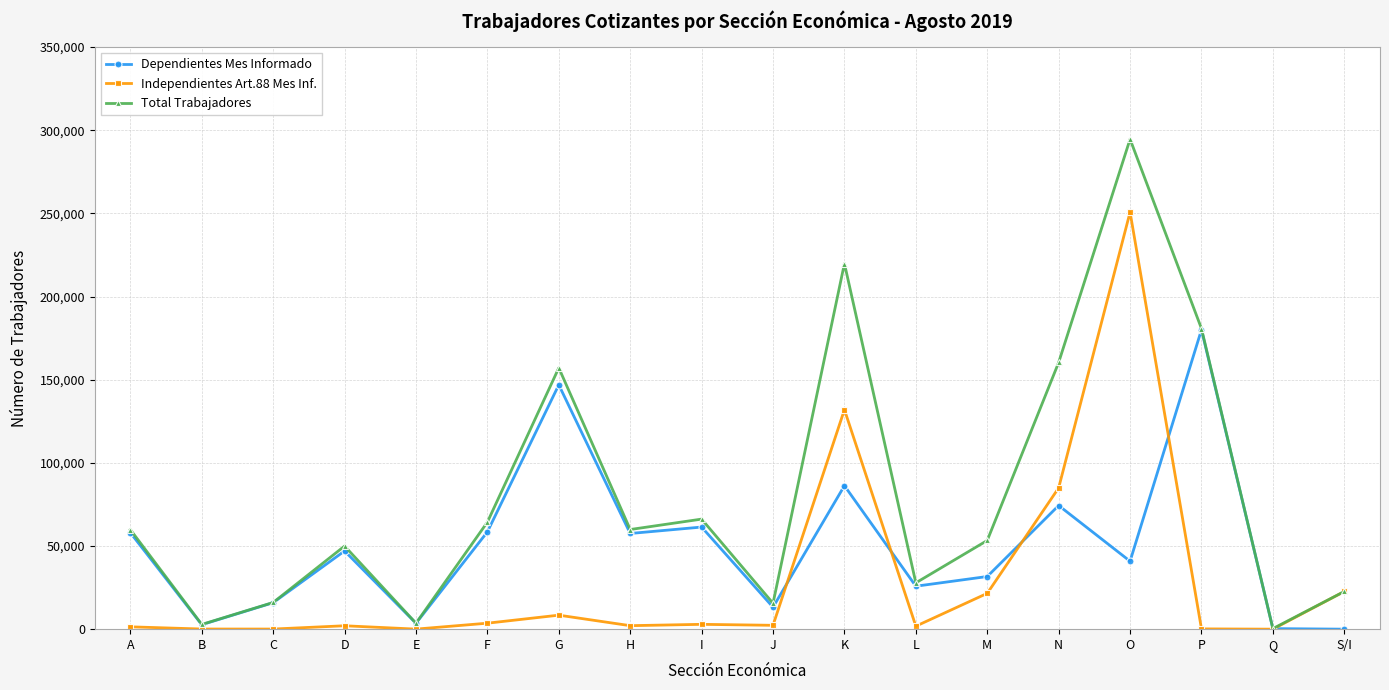

Which category has the highest value in the Total Trabajadores series?

O